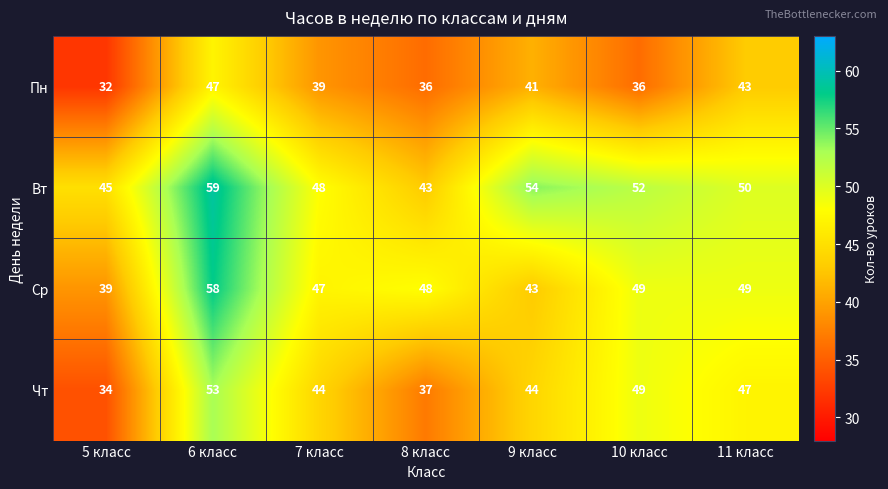

Rank the series by their maximum value, from lowest to highest.

Пн, Чт, Ср, Вт